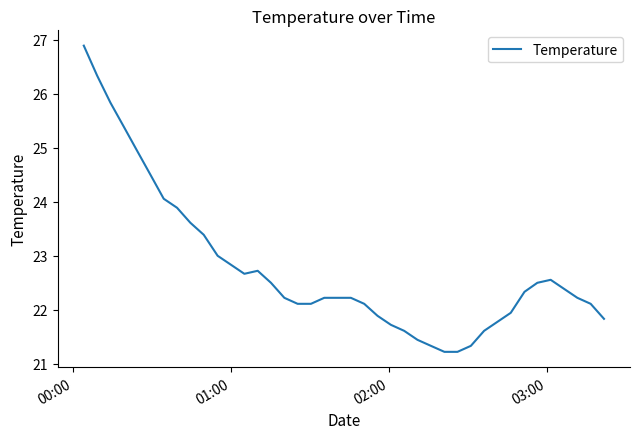

What is the maximum value shown in the chart?

26.9